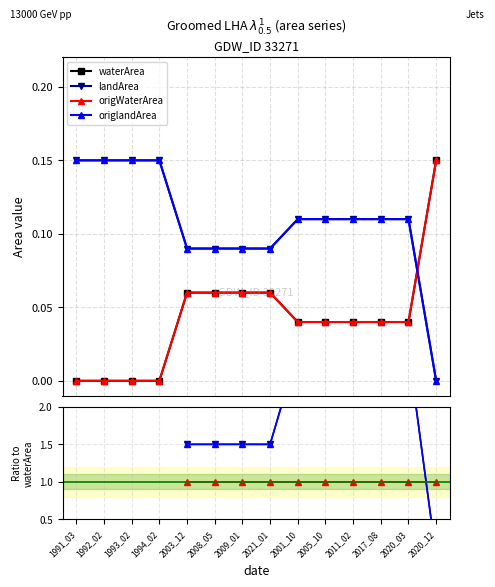

What are all the series names shown in the legend?

waterArea, landArea, origWaterArea, origlandArea